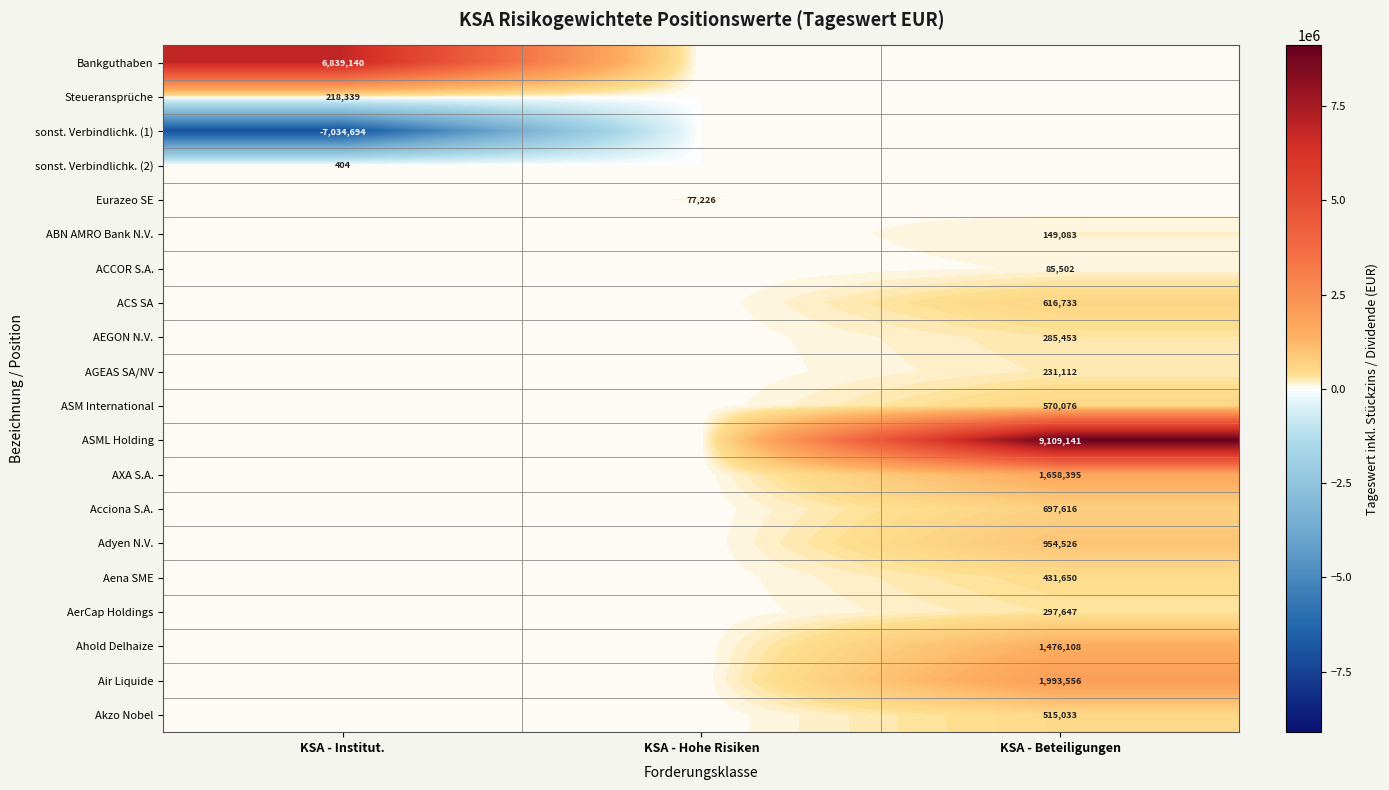

What is the smallest value displayed?

-7034693.8